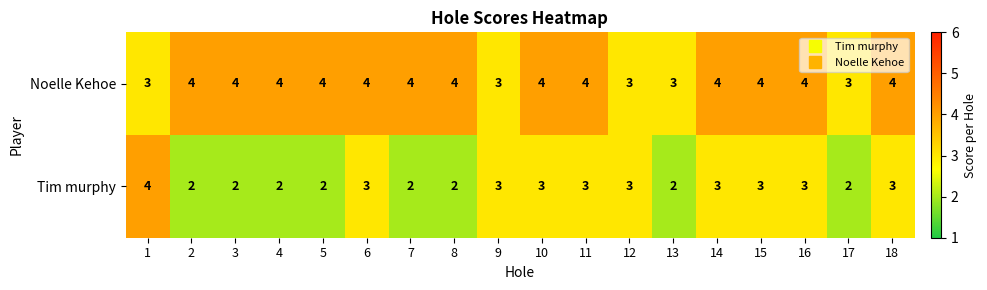

What value does the Tim murphy series have at 9?

3